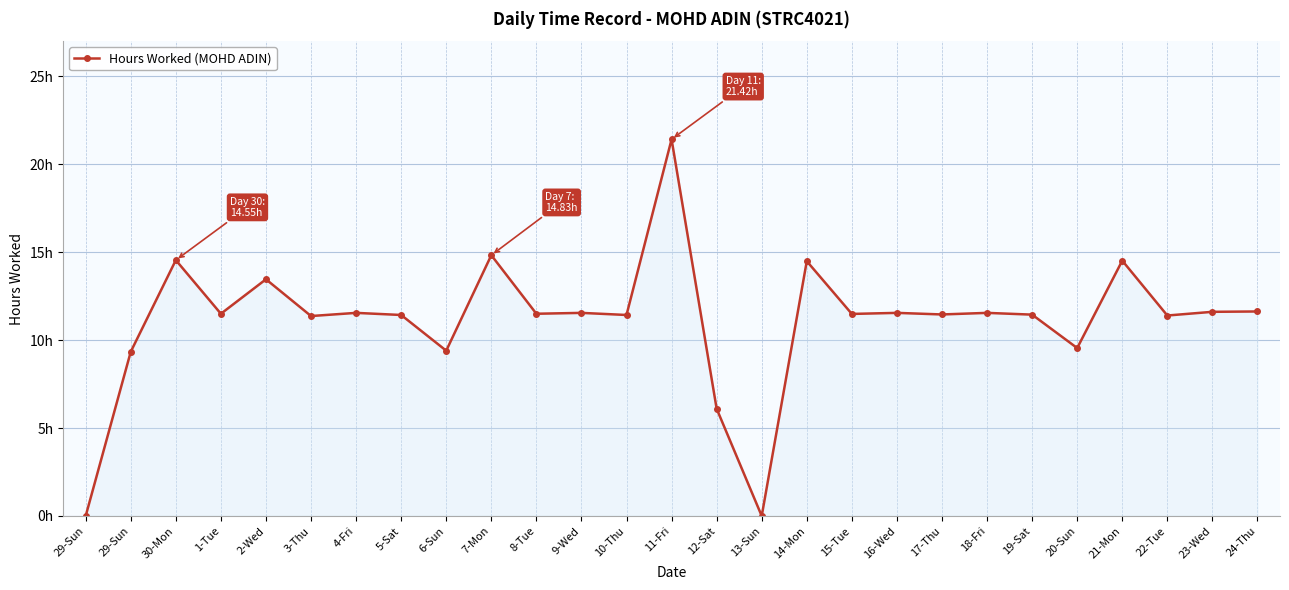

Is this an area chart (filled region under the line)?

Yes